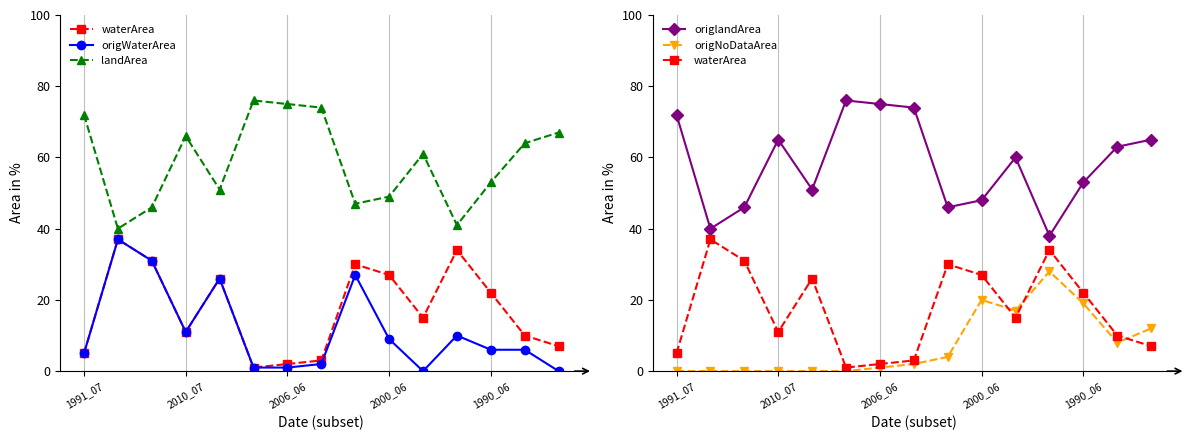

True or false: waterArea and origWaterArea cross at least once.

False